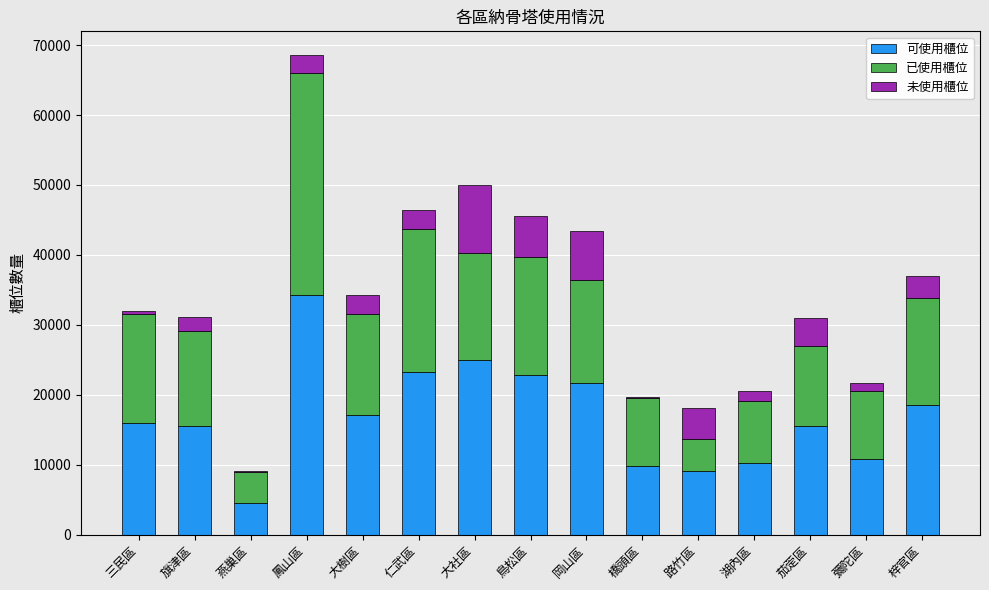

At which category is the sum across all series the highest?

鳳山區